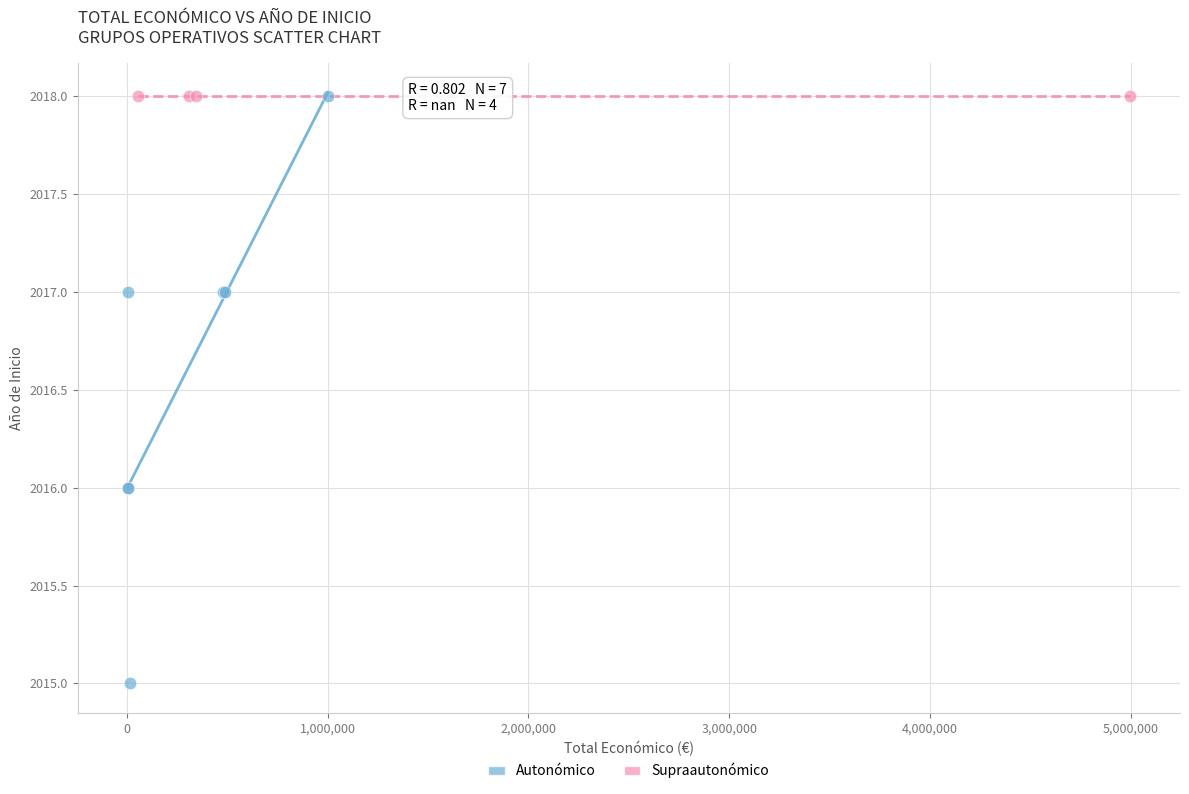

Which series reaches the minimum Y coordinate?

Autonómico